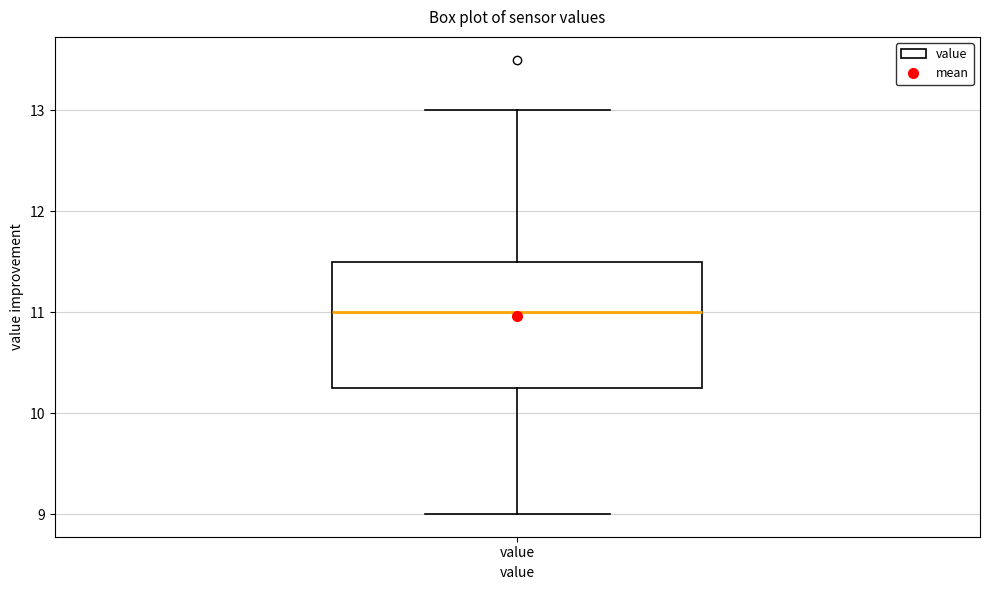

Read this box plot against the y-axis: the position of the median line, the range covered by the box, and the ends of both whiskers. The values are not printed on the chart, so give them approximately, as read against the axis.

median 11.0, box 10.3 to 11.5, whiskers 9.0 to 13.0